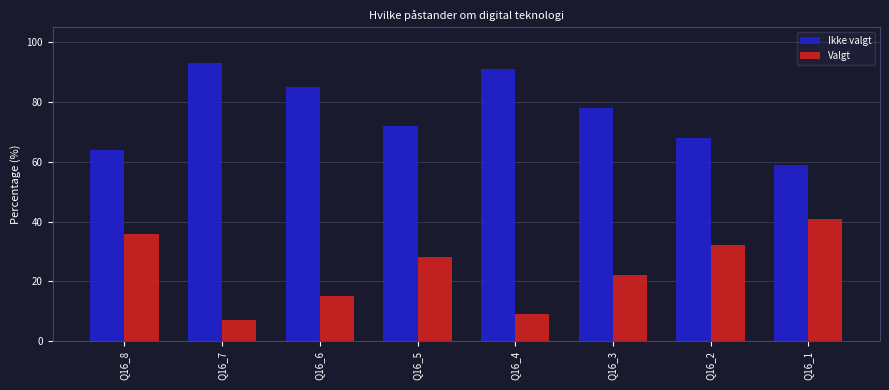

What is the minimum value for Valgt?

7